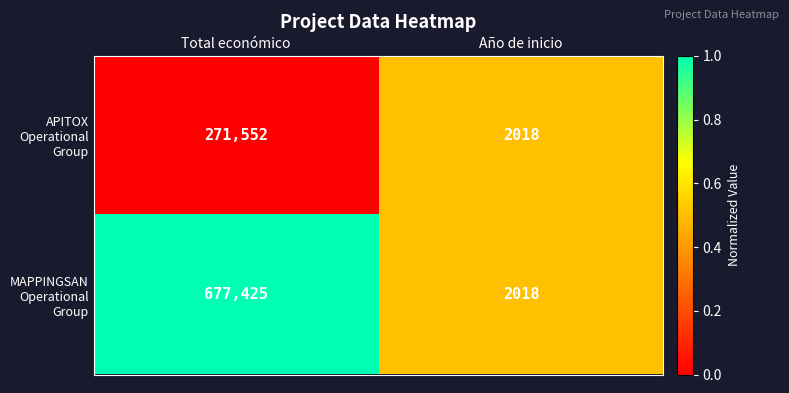

What is the sum of all APITOX Operational Group values?

273570